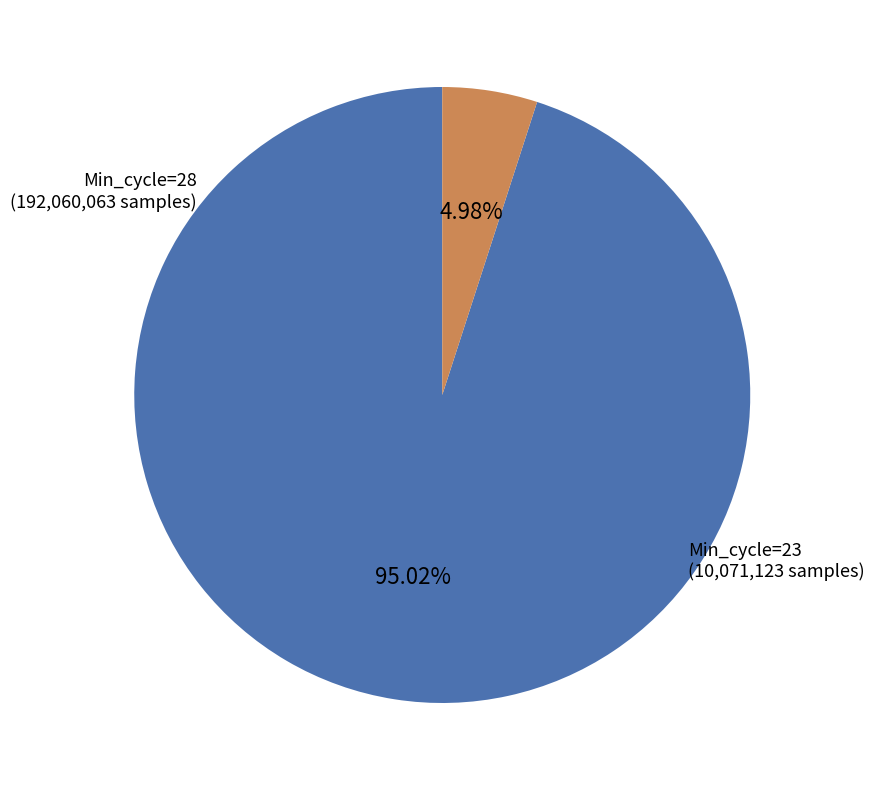

Is there a majority slice in this chart?

Yes